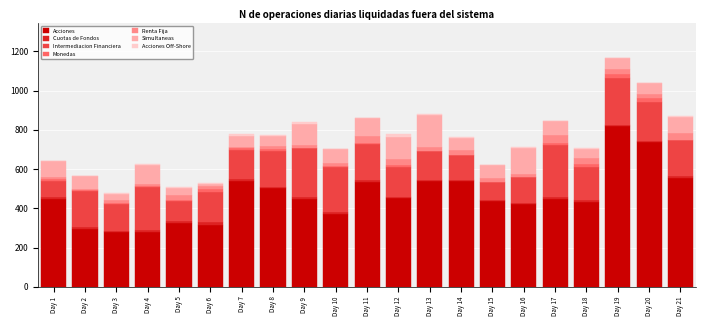

At which label does Acciones reach its peak?

Day 19